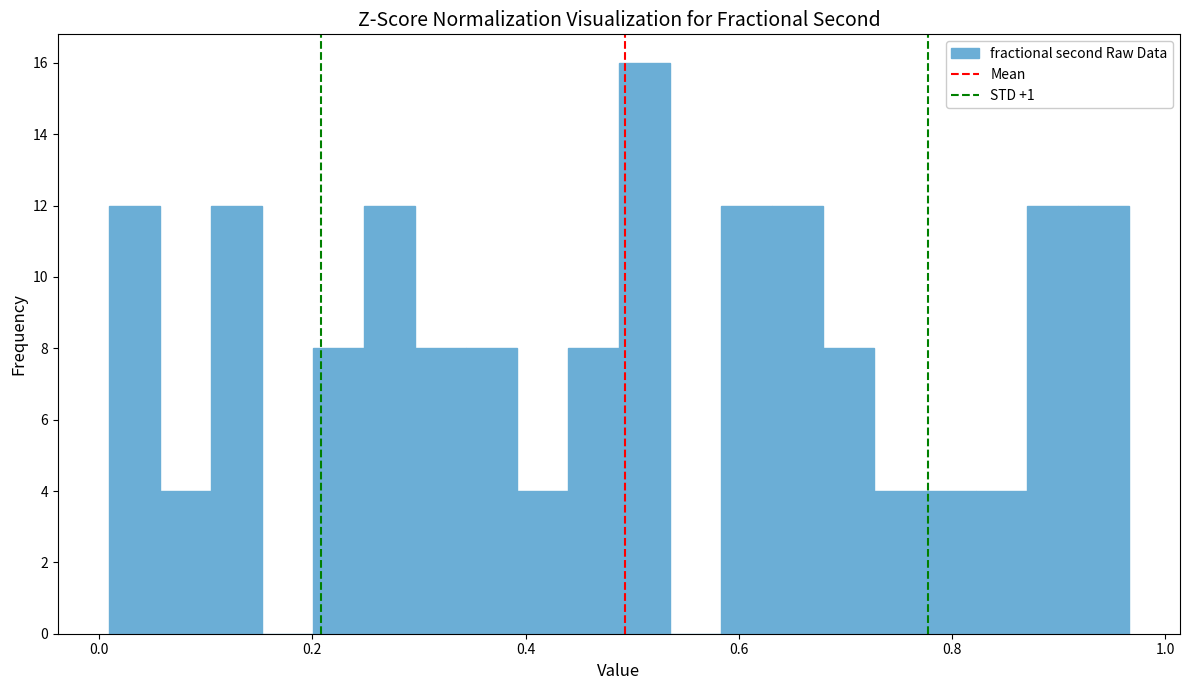

Around what value on the x-axis is the tallest bar? Give the approximate position of its centre, as read against the axis.

0.52